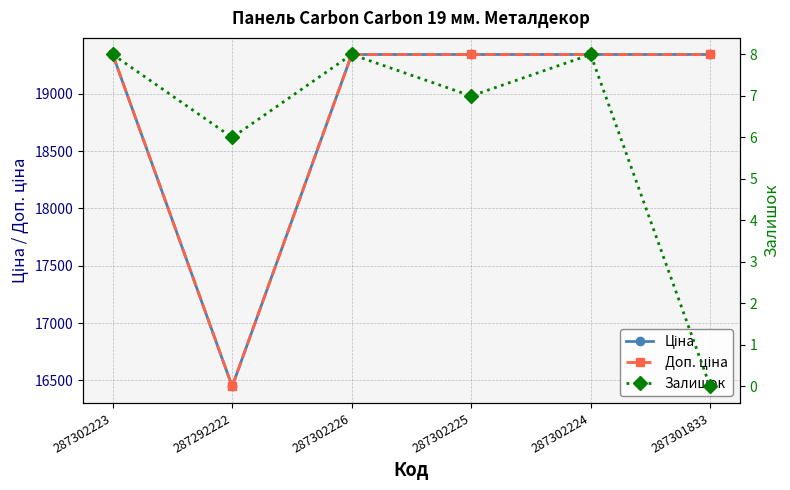

Does the chart have visible grid lines?

Yes